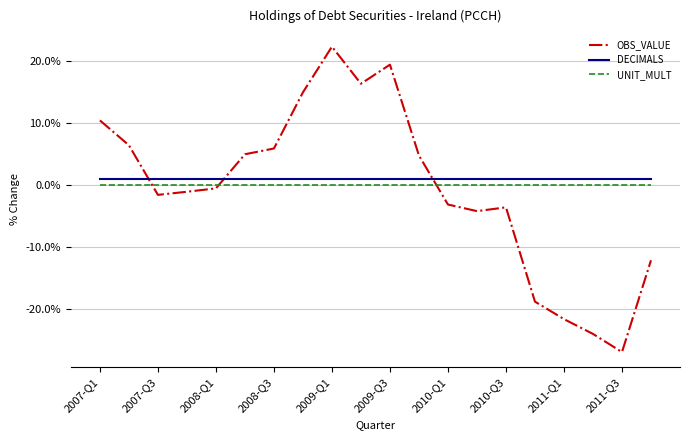

What is the maximum value shown in the chart?

22.4